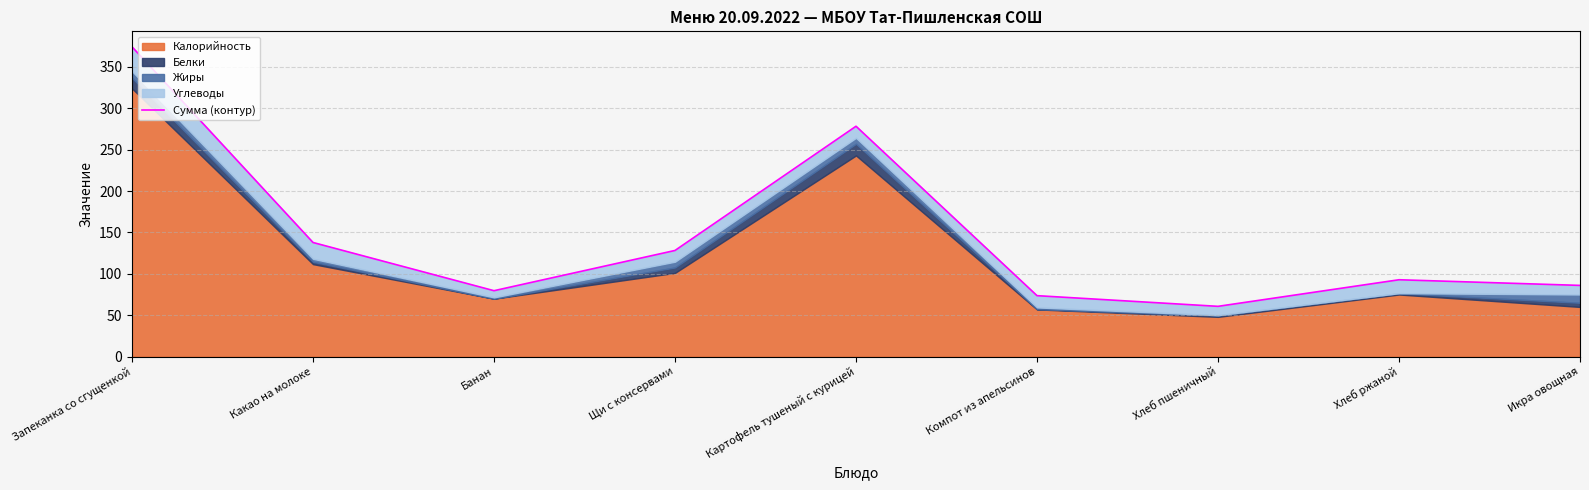

Where is the first local minimum?

Банан